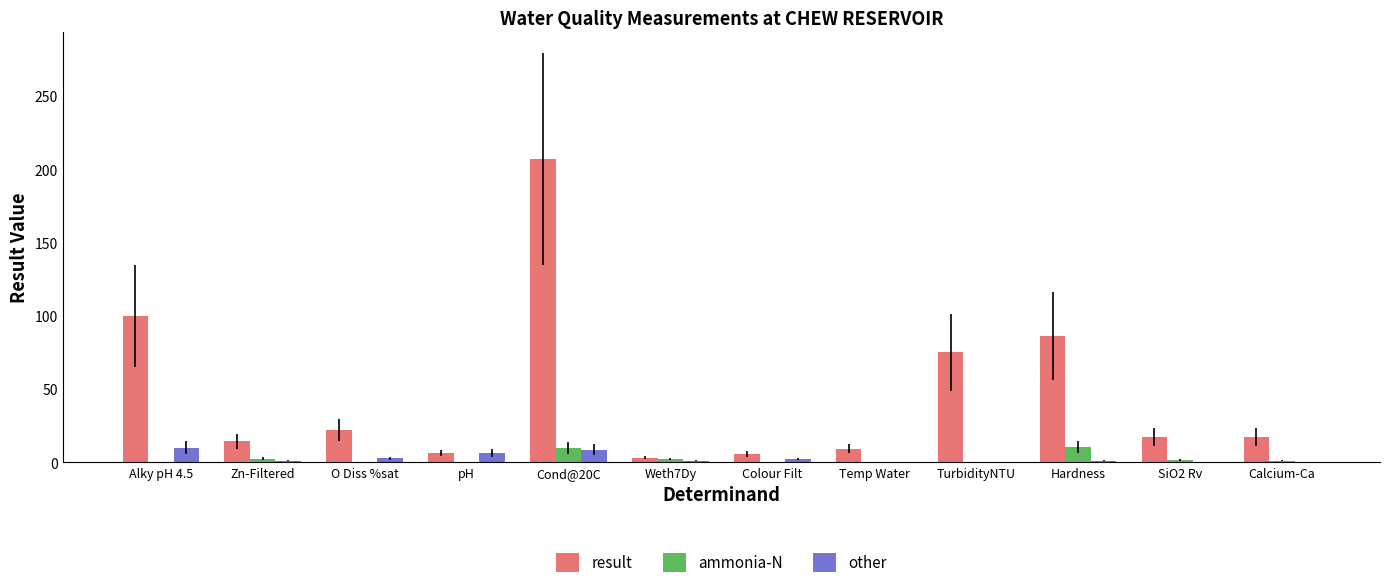

How many distinct data groups are displayed?

3